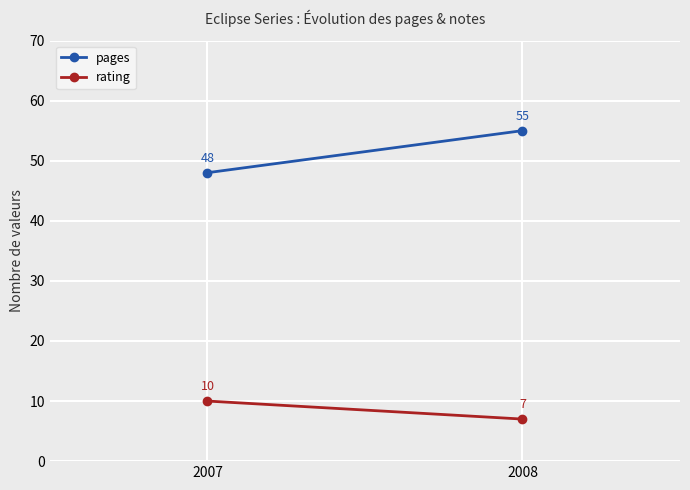

What is the smallest value displayed?

7